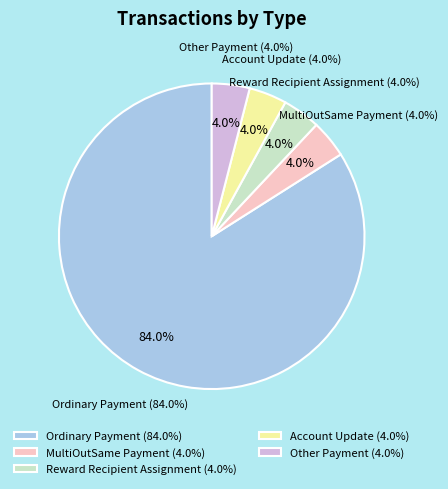

The Other Payment slice represents 11% of the pie. True or false?

False